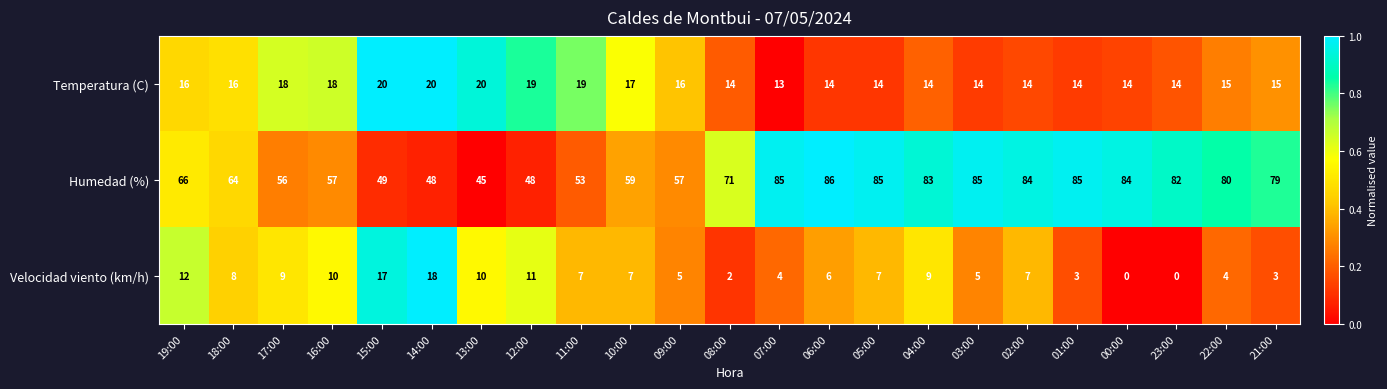

Is the value of Velocidad viento (km/h) at 06:00 greater than the value of Temperatura (C) at 03:00?

No